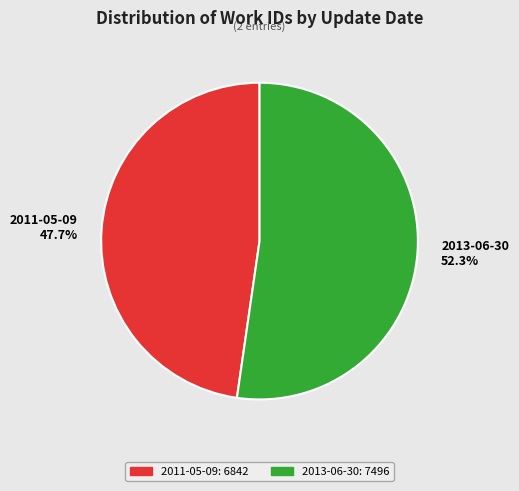

What percentage is the 2013-06-30 slice, to the nearest percent?

52%